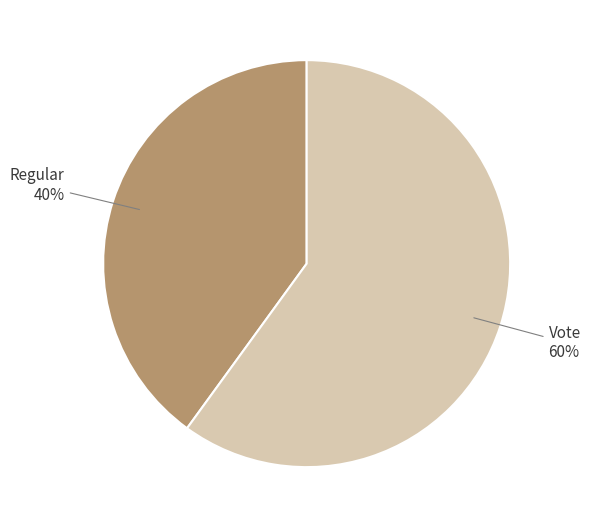

Rank the categories by value from lowest to highest.

Regular, Vote